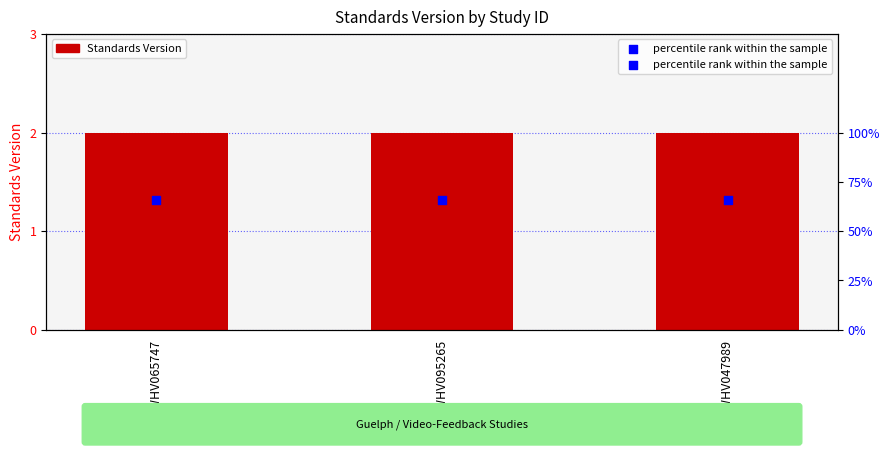

Which series reaches the maximum Y coordinate?

percentile rank within the sample